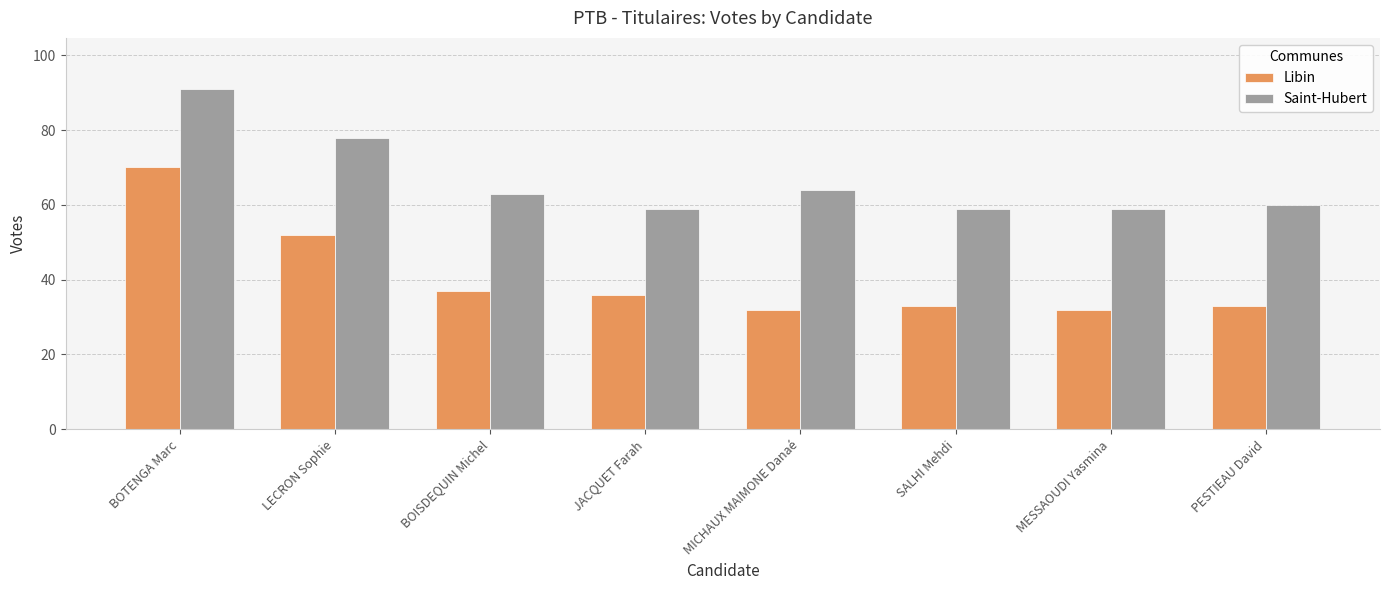

Reading left to right, transcribe all the data shown in this chart.

Libin: 70	52	37	36	32	33	32	33
Saint-Hubert: 91	78	63	59	64	59	59	60